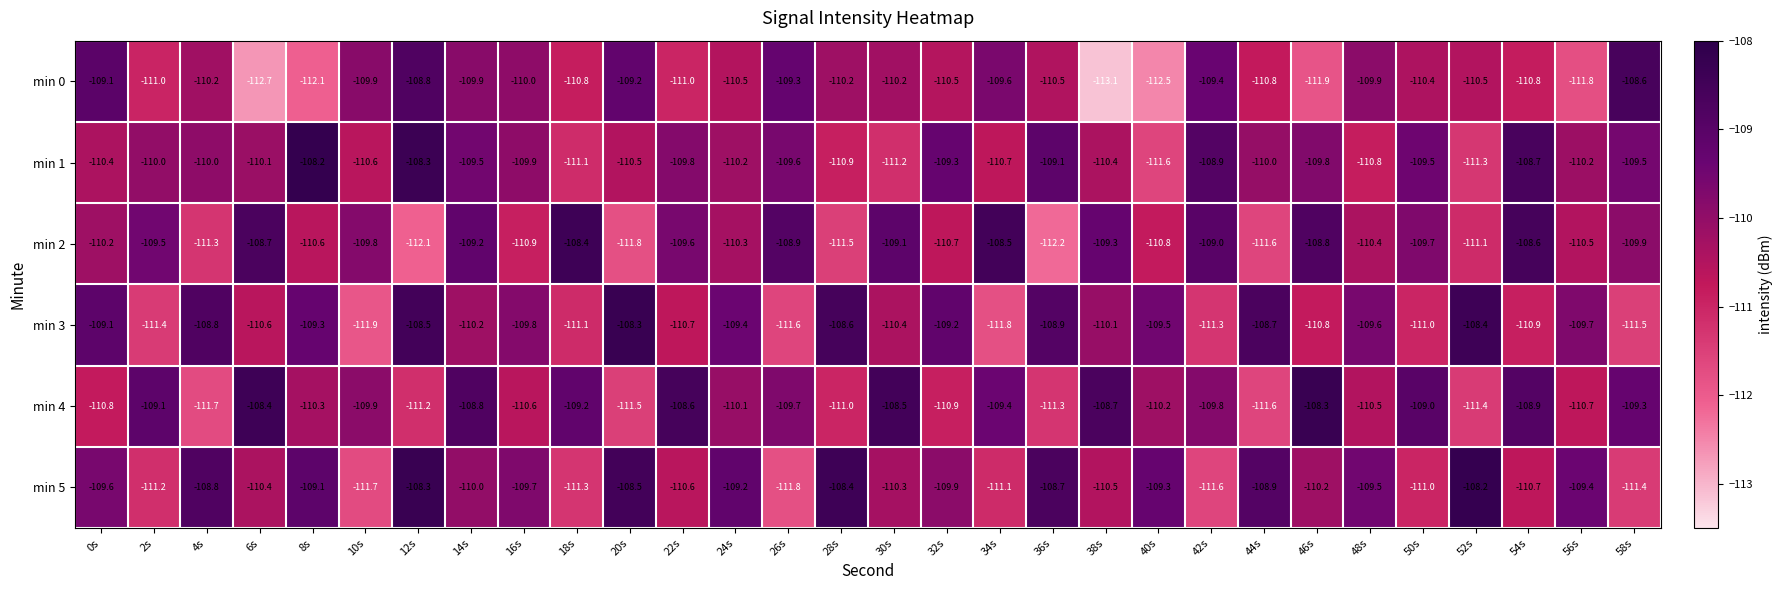

At 22s, list the series in order from largest to smallest.

min 4, min 2, min 1, min 5, min 3, min 0